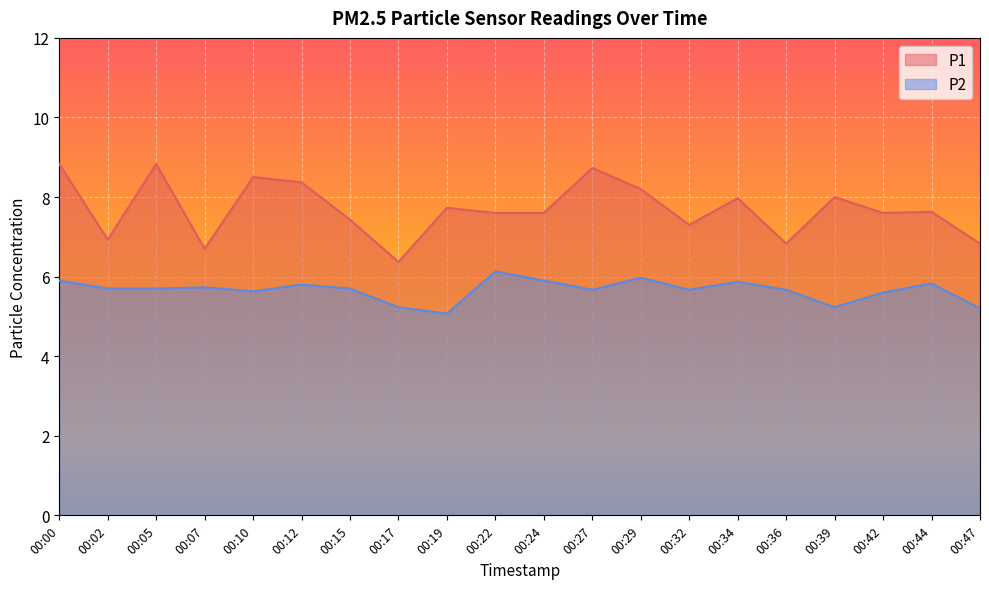

Where is P1 nearest to the value 7?

00:02